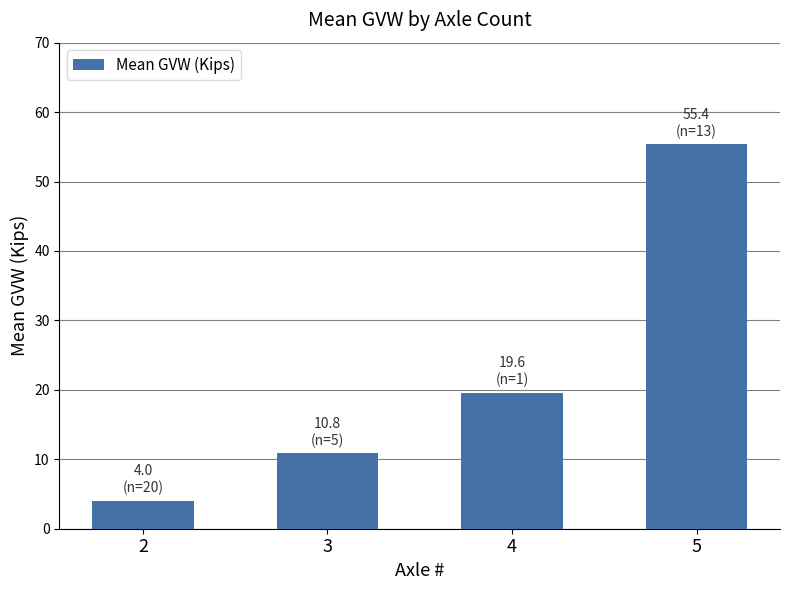

Rank the categories by value from lowest to highest.

2, 3, 4, 5